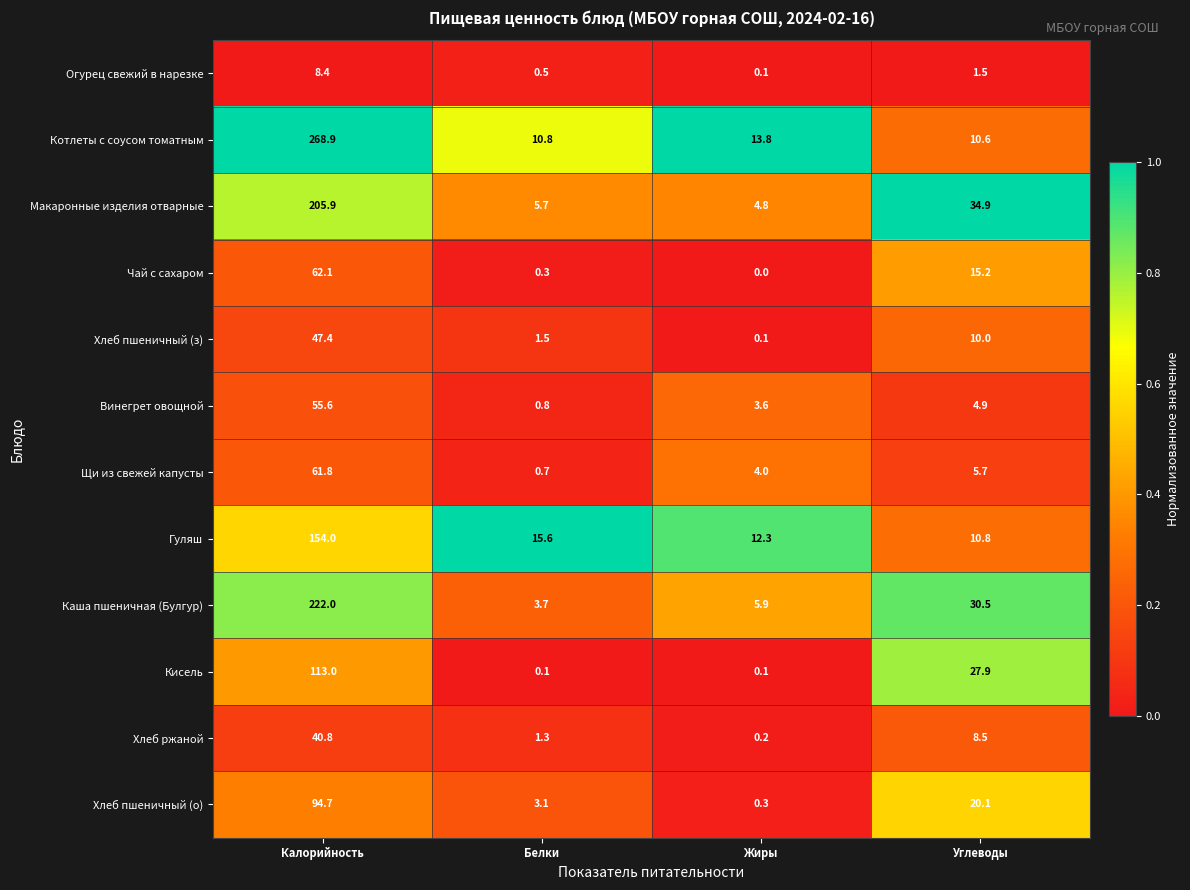

Which series has the widest spread of values?

Котлеты с соусом томатным